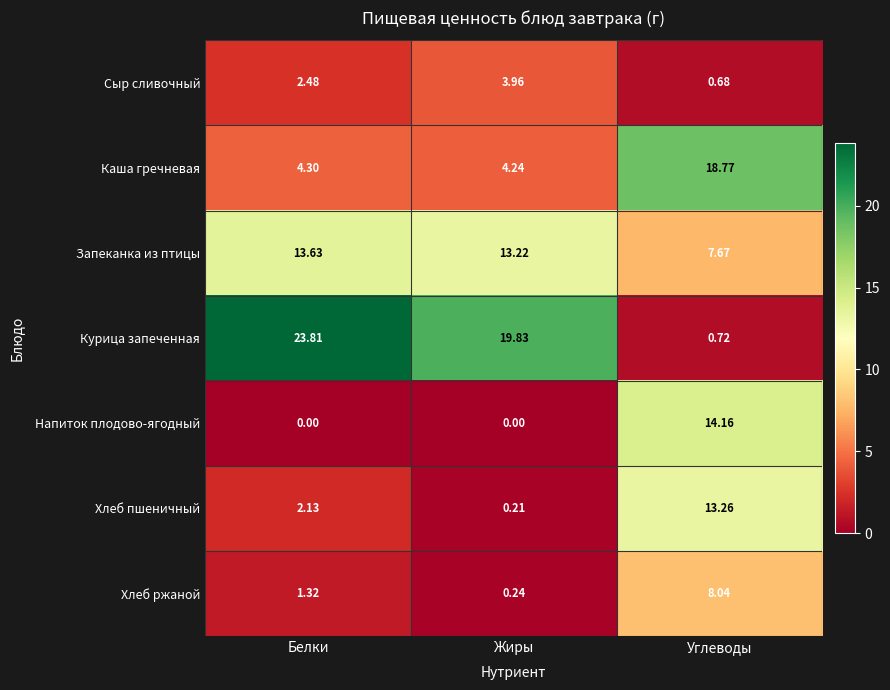

Between Жиры and Углеводы, which series saw the biggest shift?

Курица запеченная